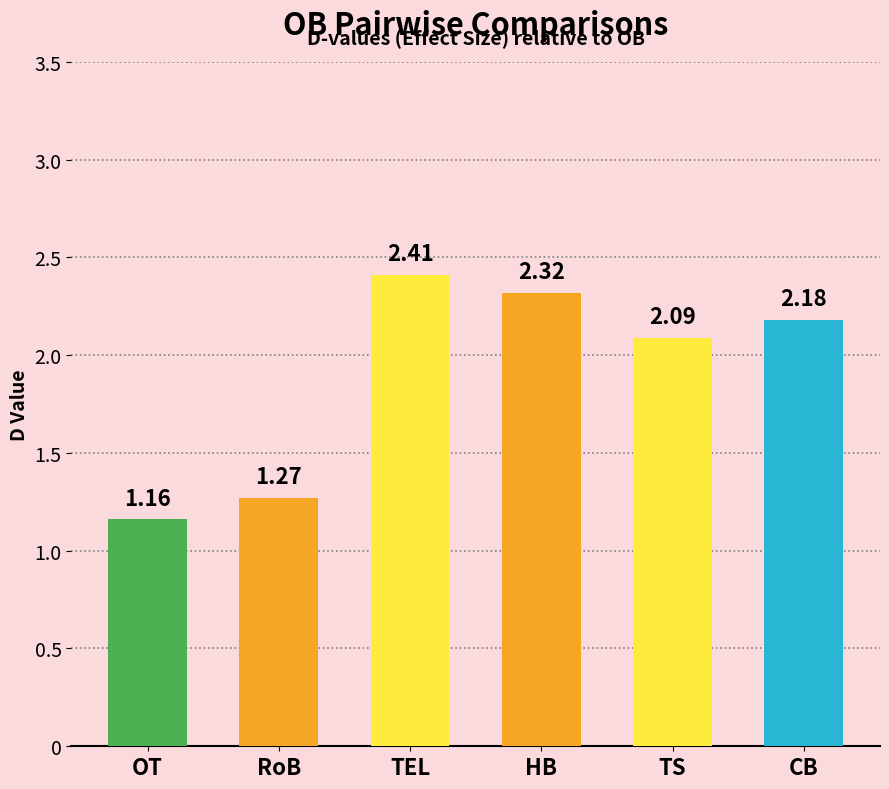

Where is the data nearest to the value 1?

OT